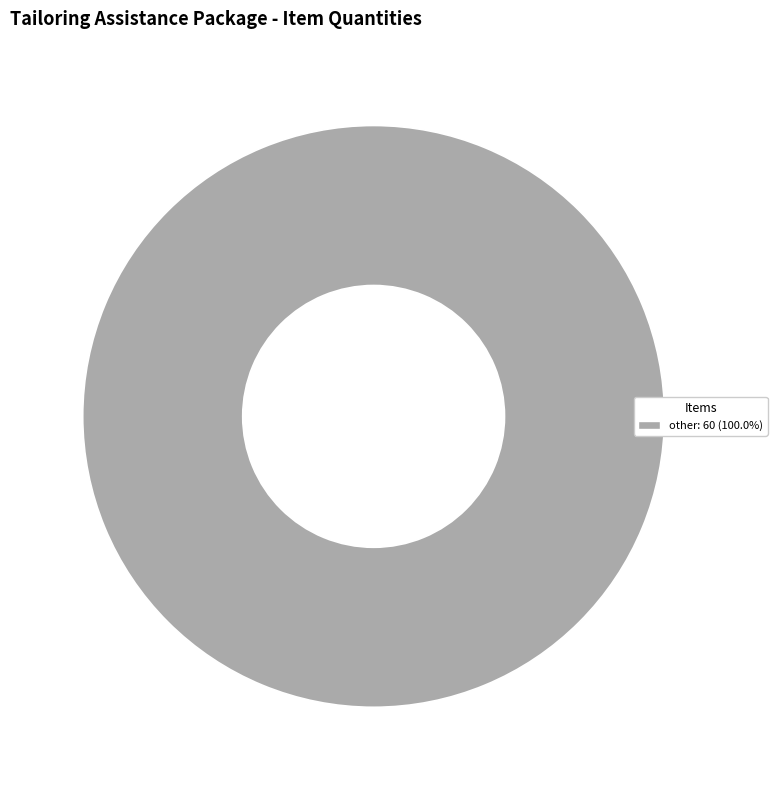

Is there a majority slice in this chart?

Yes